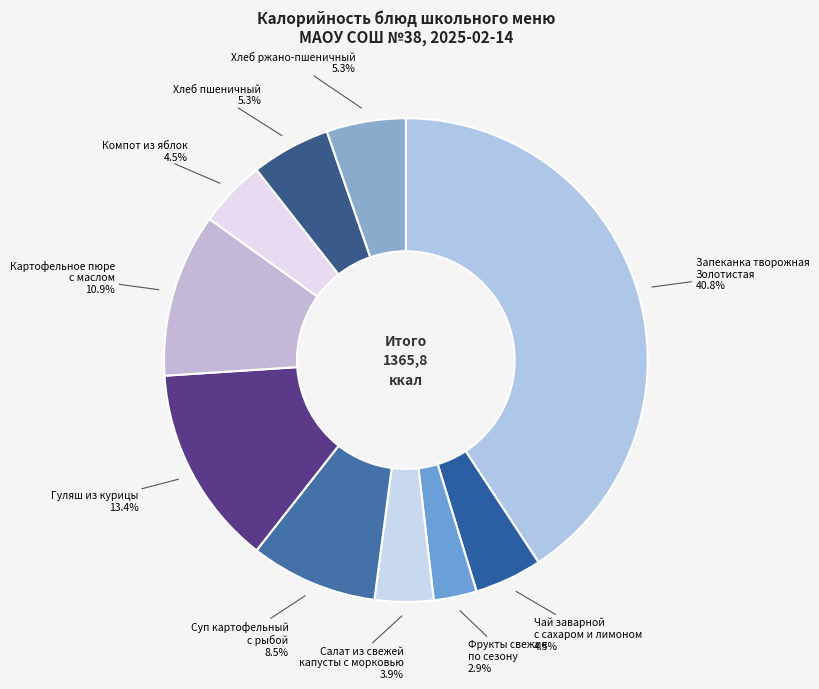

What is the smallest slice in the pie chart?

Фрукты свежие по сезону